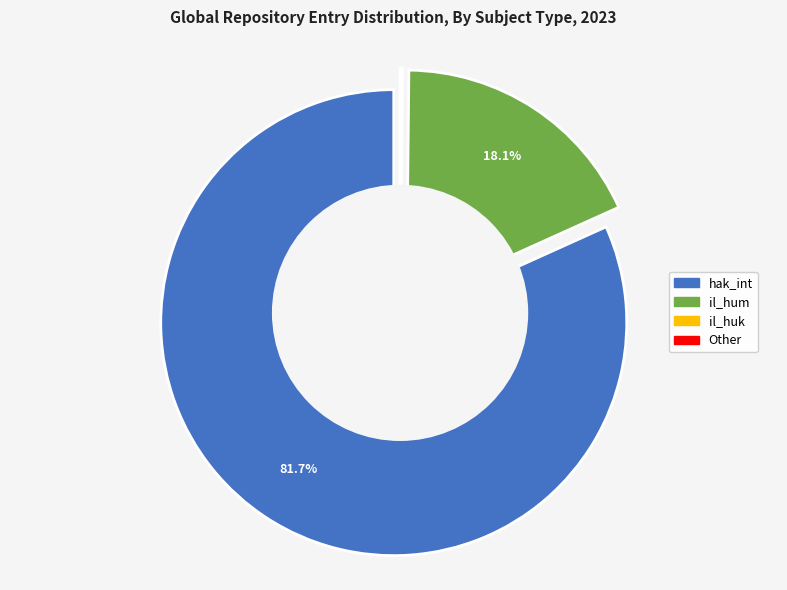

How many slices are in this pie chart?

4